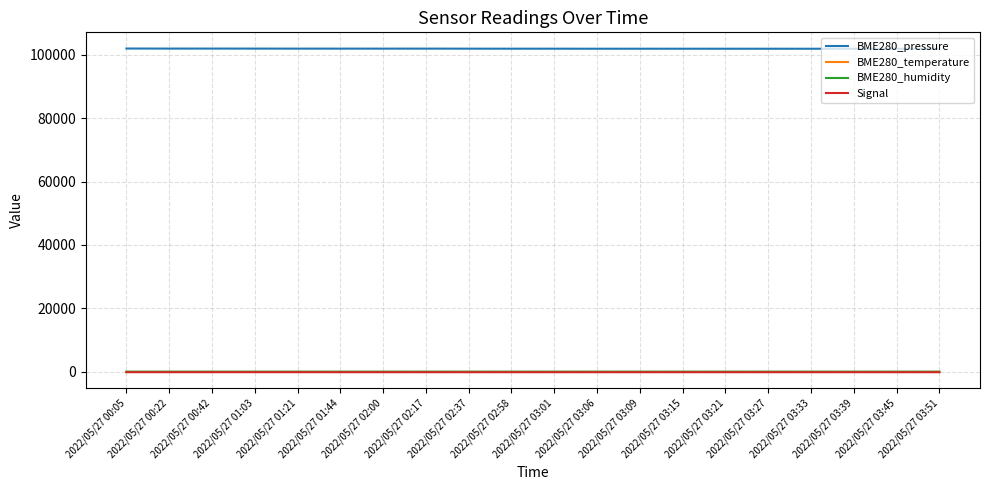

Is the value of BME280_pressure at 2022/05/27 02:58 greater than the value of BME280_humidity at 2022/05/27 01:44?

Yes